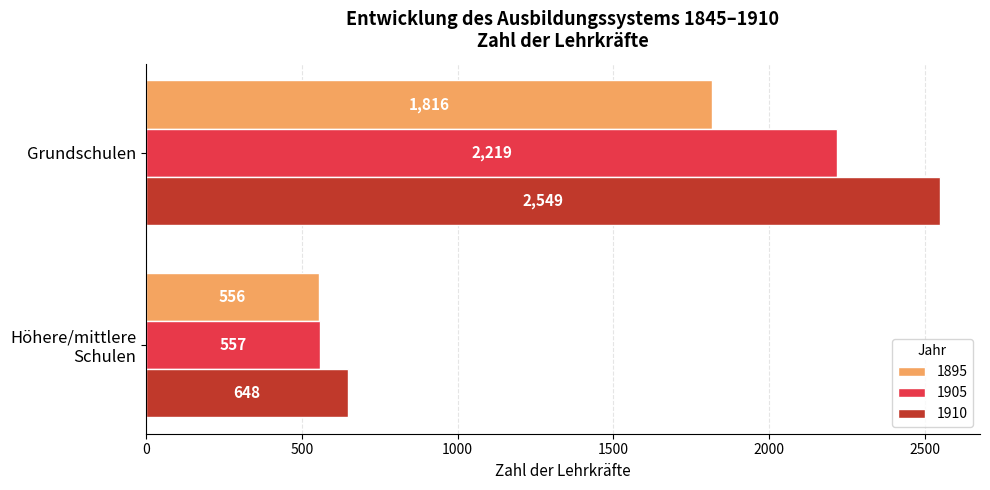

At which category is the sum across all series the highest?

Grundschulen